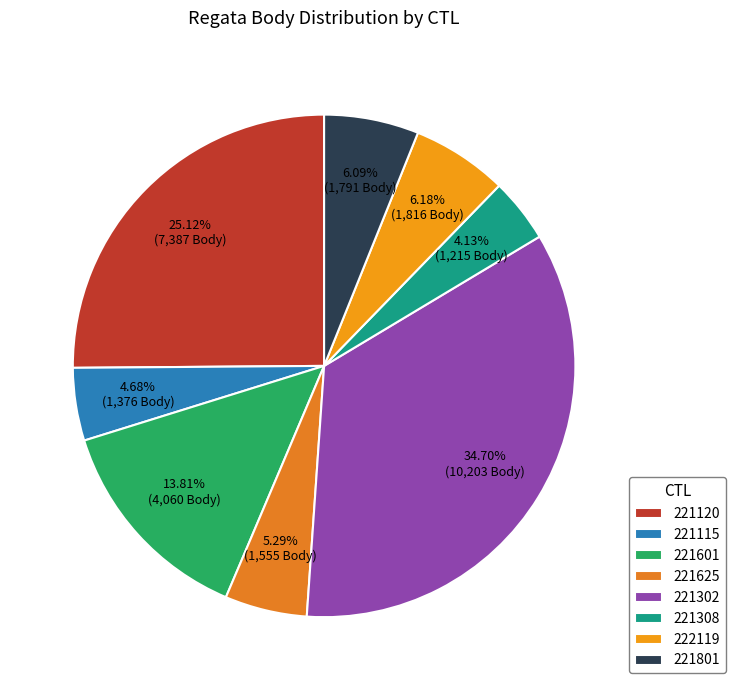

To the nearest percent, what is the difference between the 221115 and 221625 slice percentages?

1%